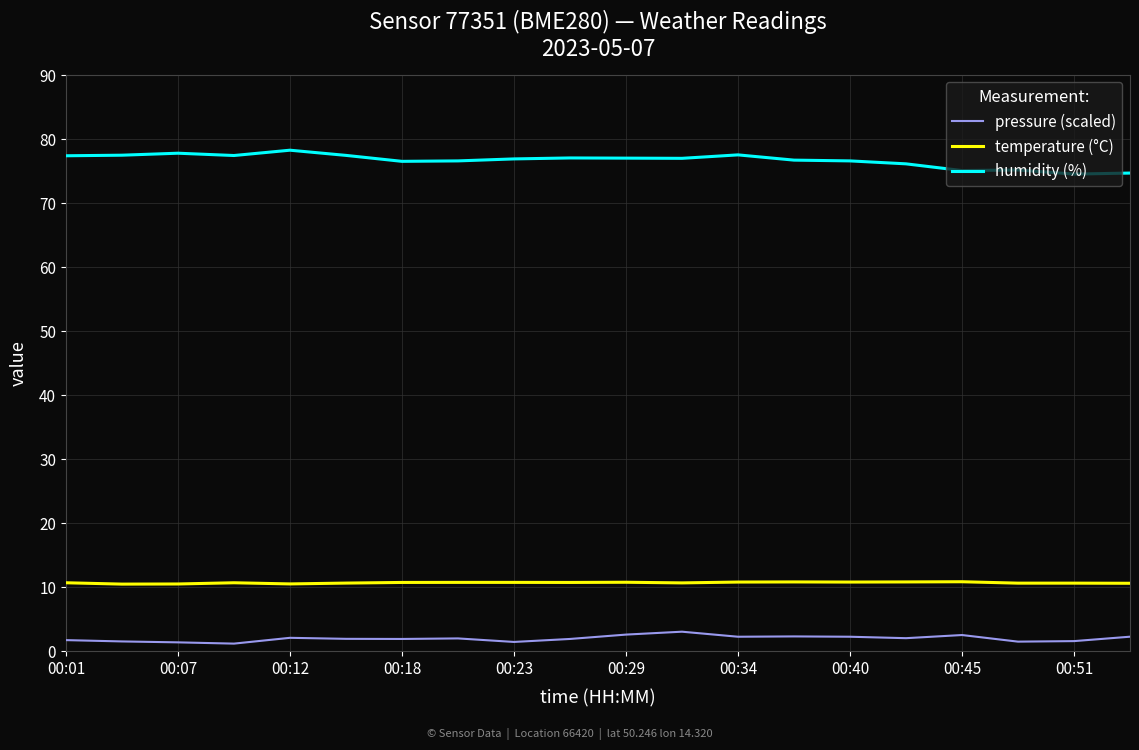

What is the greatest value displayed?

78.2